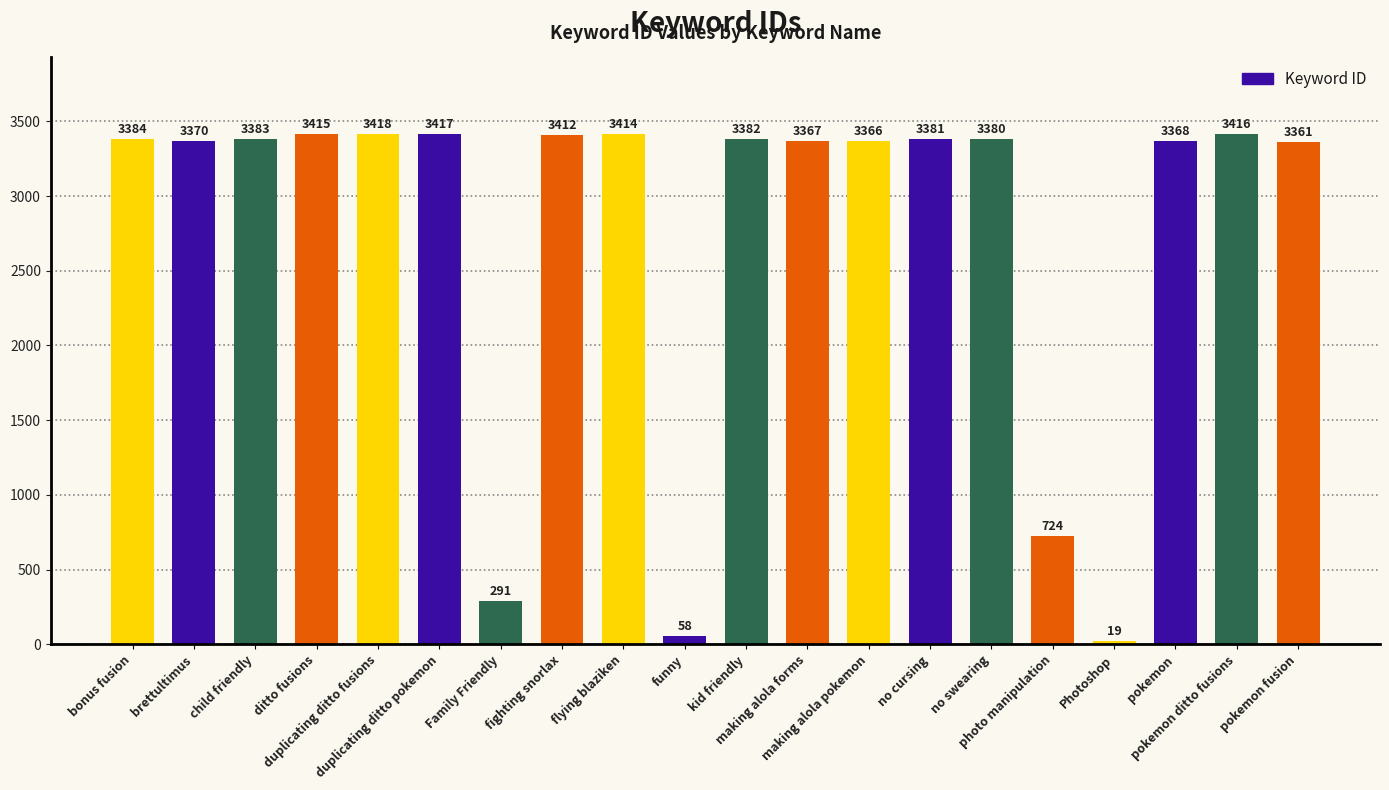

How many series are shown in this chart?

1